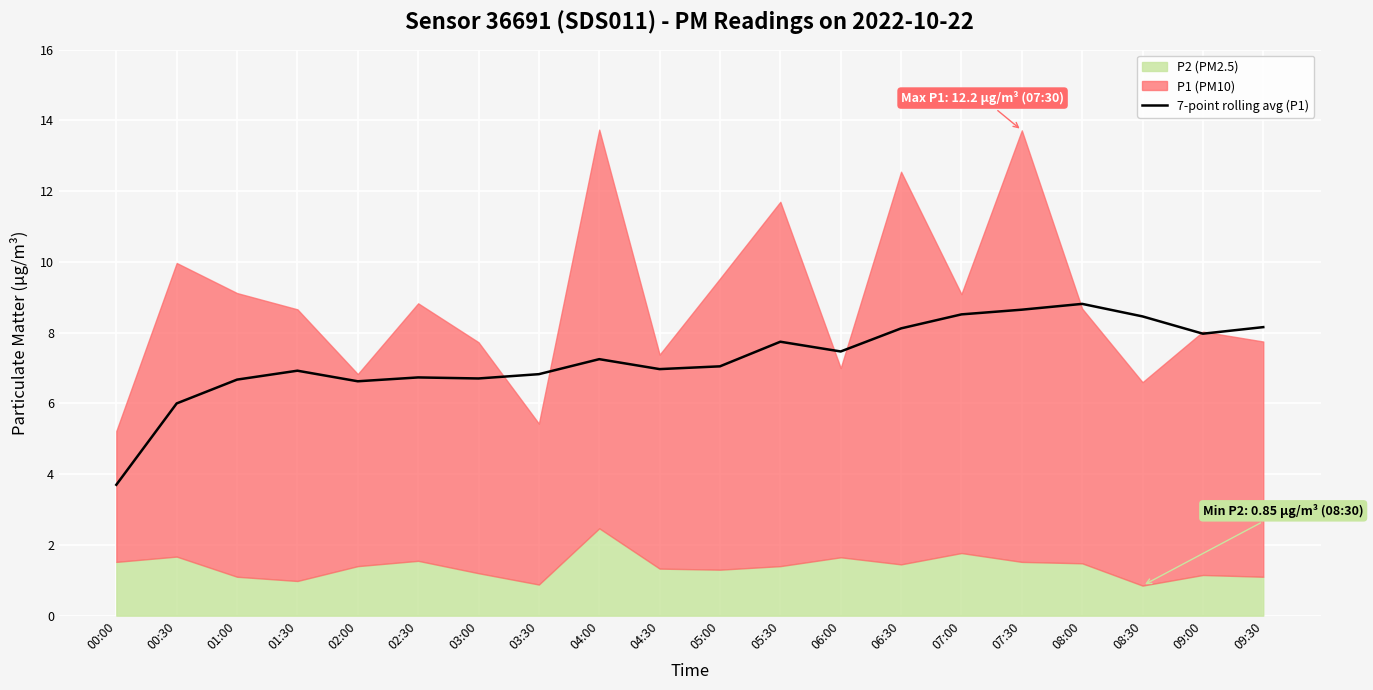

What is the value of the 9th point from the left?

7.3